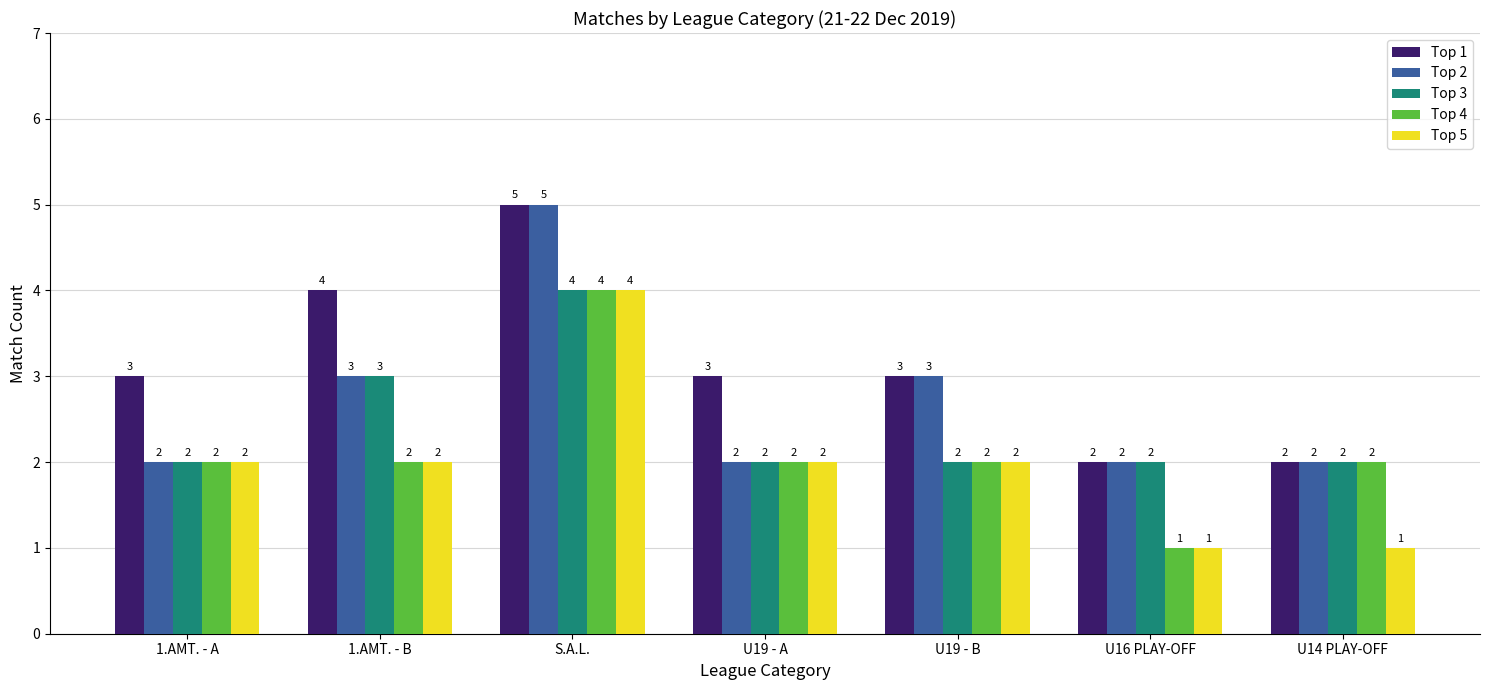

The Top 2 series shows 2 at 1.AMT. - A. True or false?

True